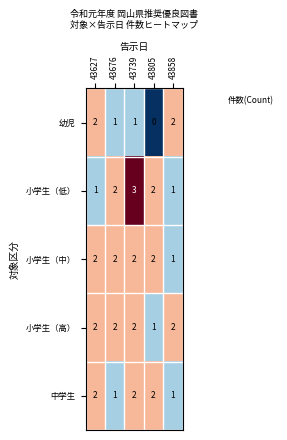

At which category is the sum across all series the highest?

43739